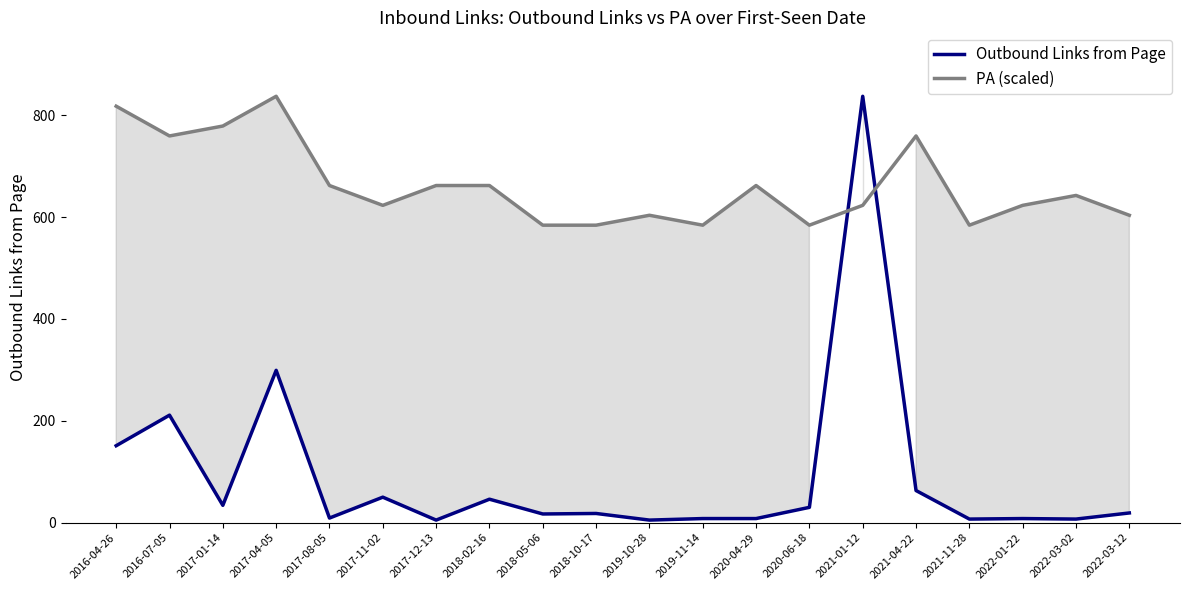

Reading left to right, what are all the values shown in this chart?

Outbound Links from Page: 151.0	211.0	34.0	299.0	9.0	50.0	5.0	46.0	17.0	18.0	5.0	8.0	8.0	30.0	837.0	63.0	7.0	8.0	7.0	19.0
PA (scaled): 817.5	759.1	778.6	837.0	661.8	622.9	661.8	661.8	584.0	584.0	603.4	584.0	661.8	584.0	622.9	759.1	584.0	622.9	642.3	603.4